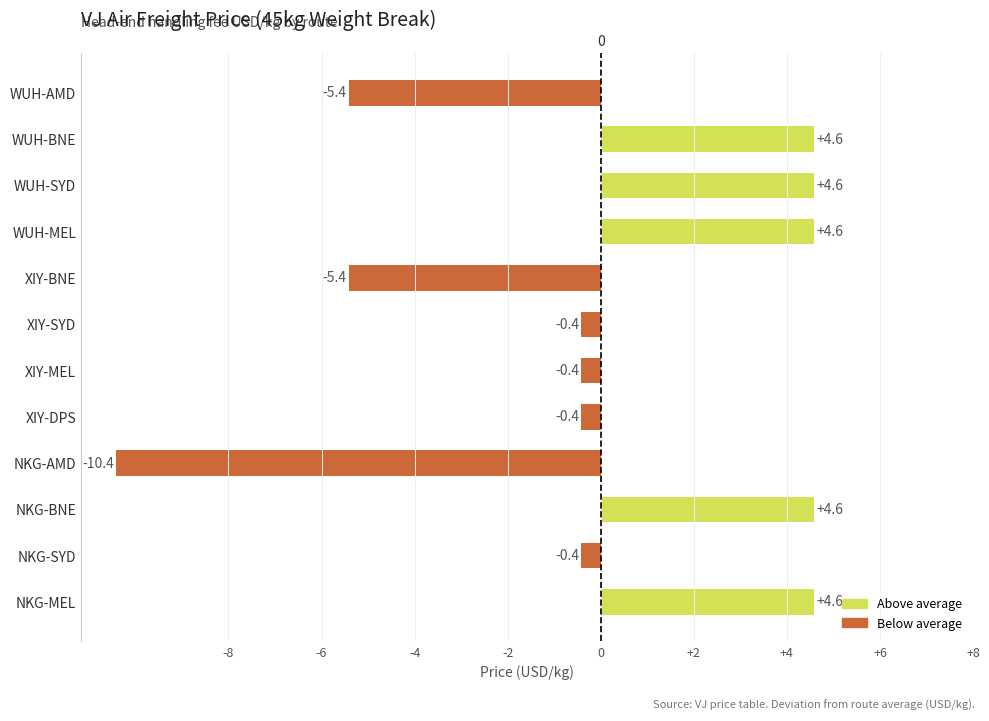

What is the approximate value at XIY-BNE?

-5.4